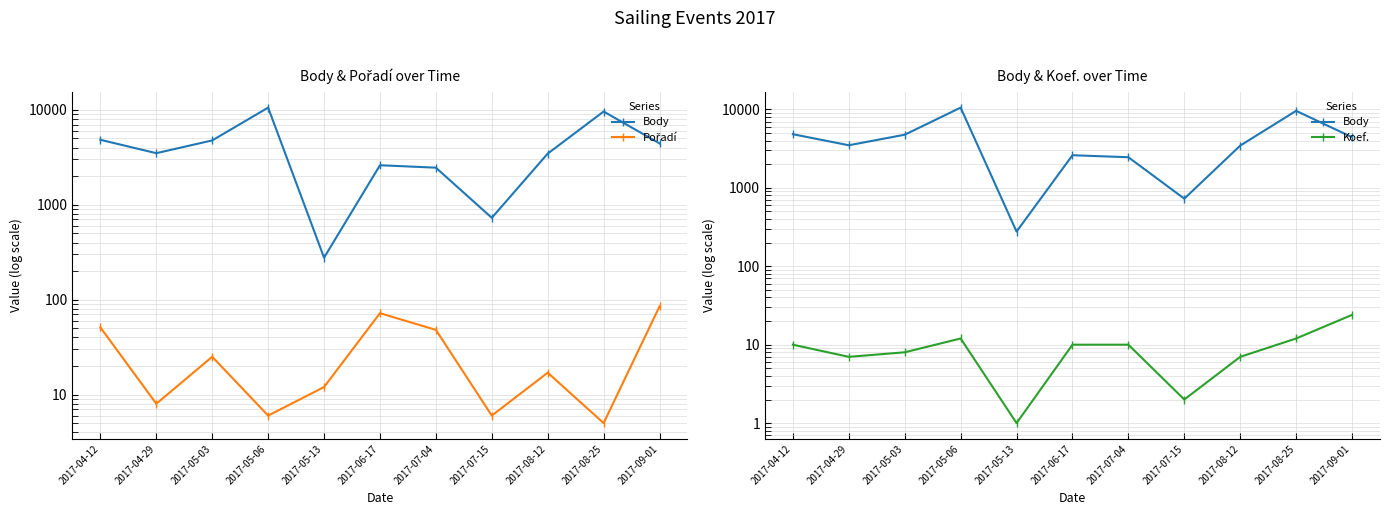

Between 2017-05-06 and 2017-06-17, which series saw the biggest shift?

Body